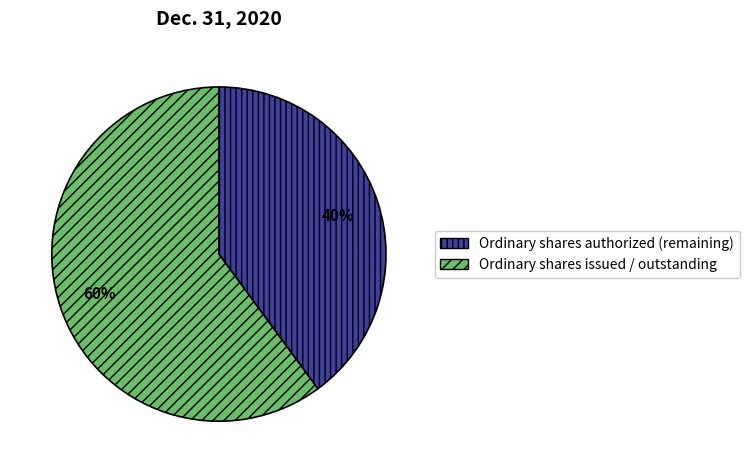

Count the number of slices in the pie.

2